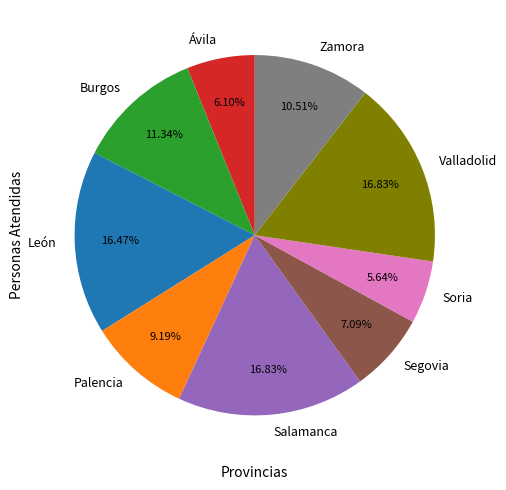

Is there any slice that represents more than half of the pie?

No